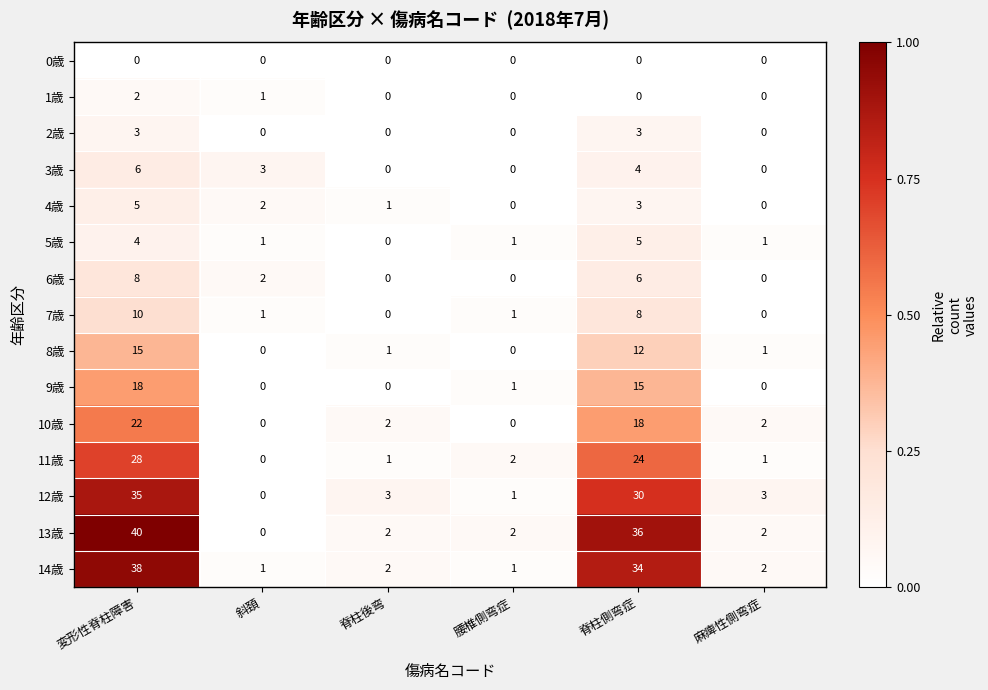

What is the difference between the second highest and second lowest values in the 12歳 series?

29